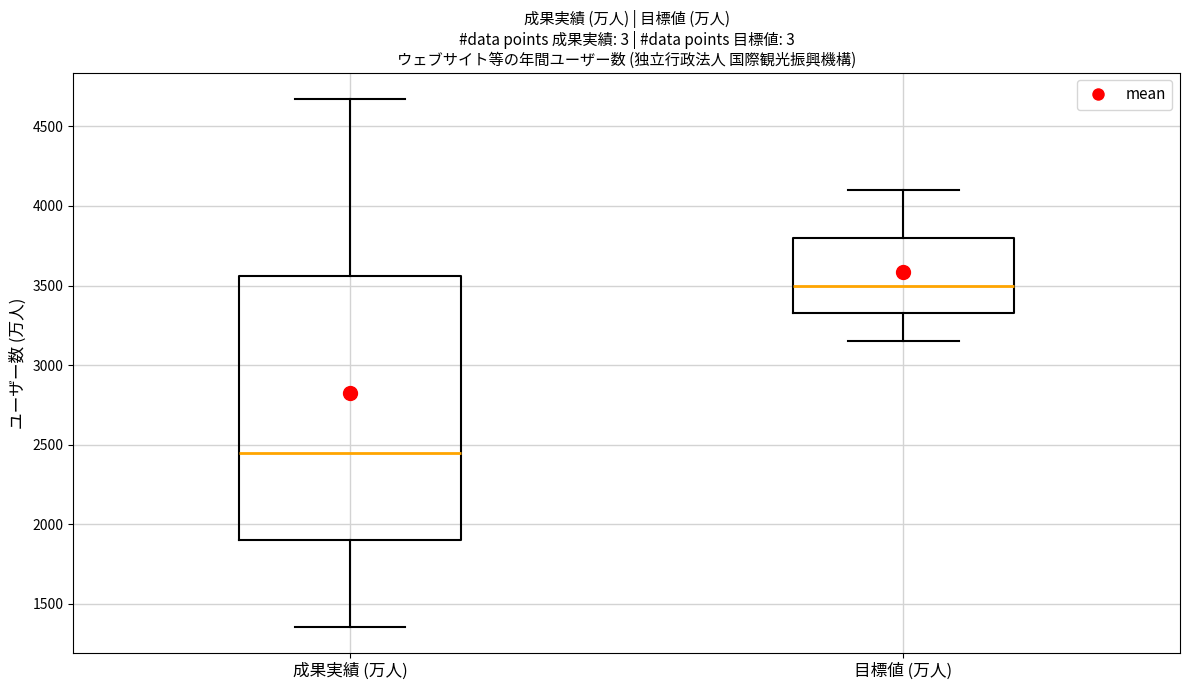

Where is the lower edge of the box for 成果実績 (万人) on the y-axis? The values are not printed on the chart, so give them approximately, as read against the axis.

1900